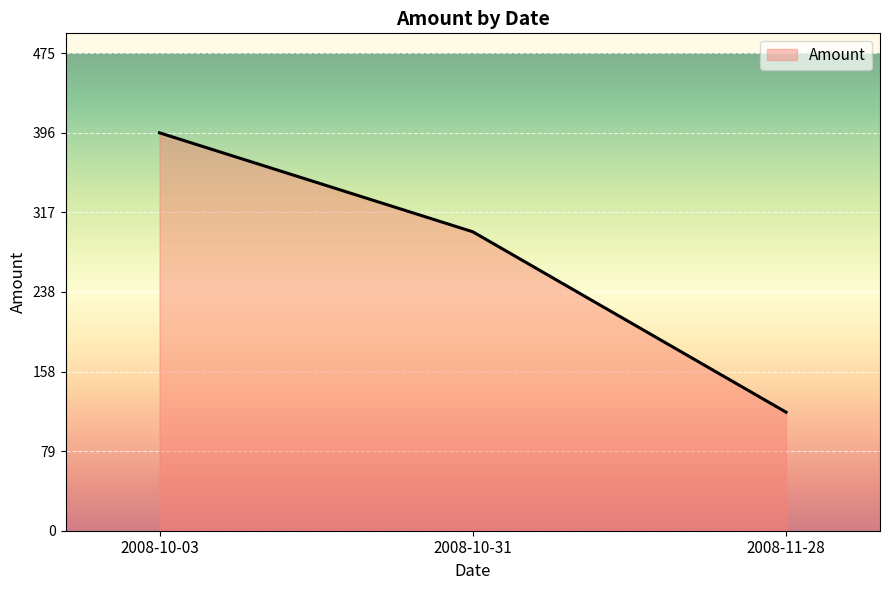

What is the ratio of the value at 2008-10-03 to the value at 2008-10-31?

1.3